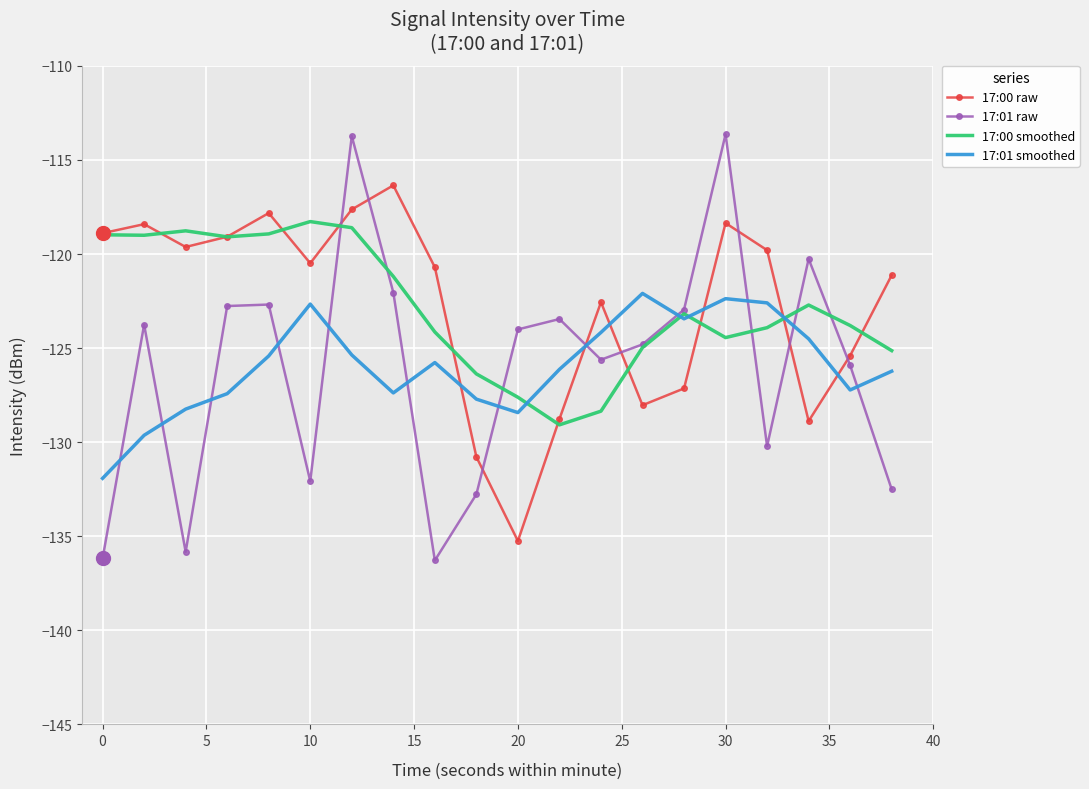

True or false: 17:01 smoothed has more than 0 interior local peaks.

True